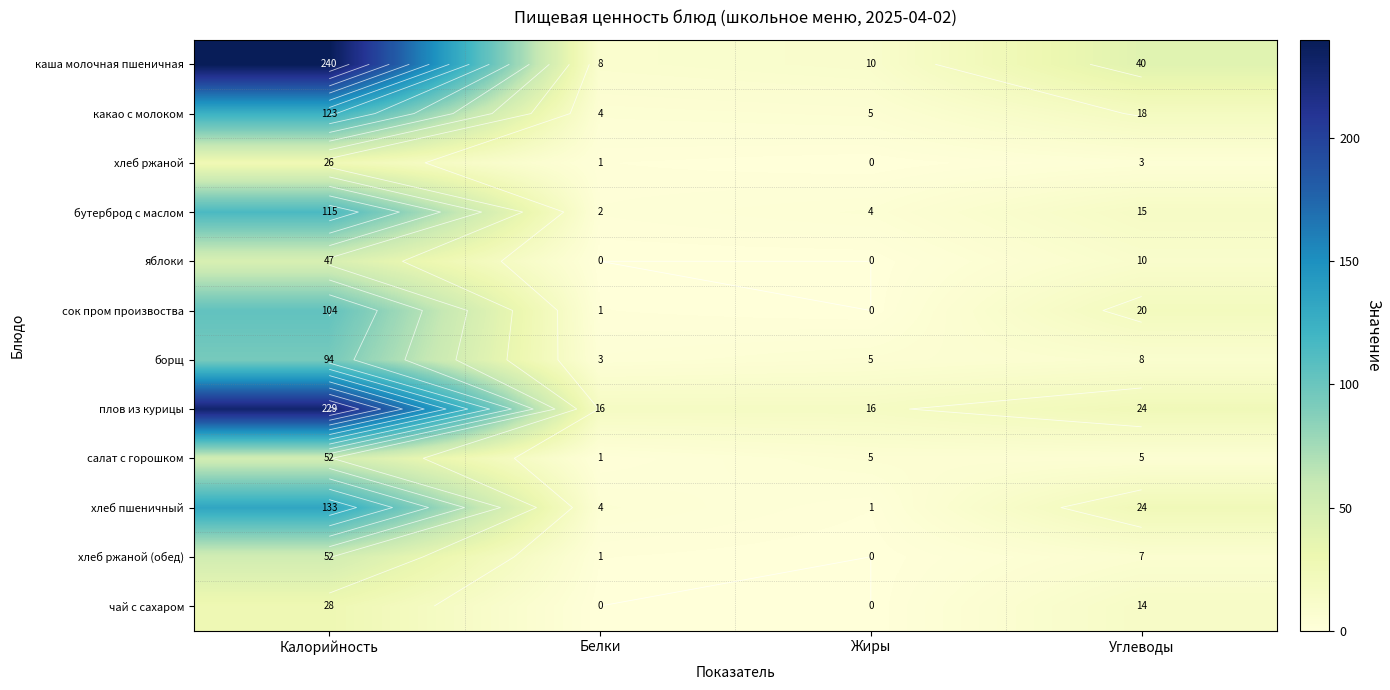

At how many categories does at least one series exceed 220?

1